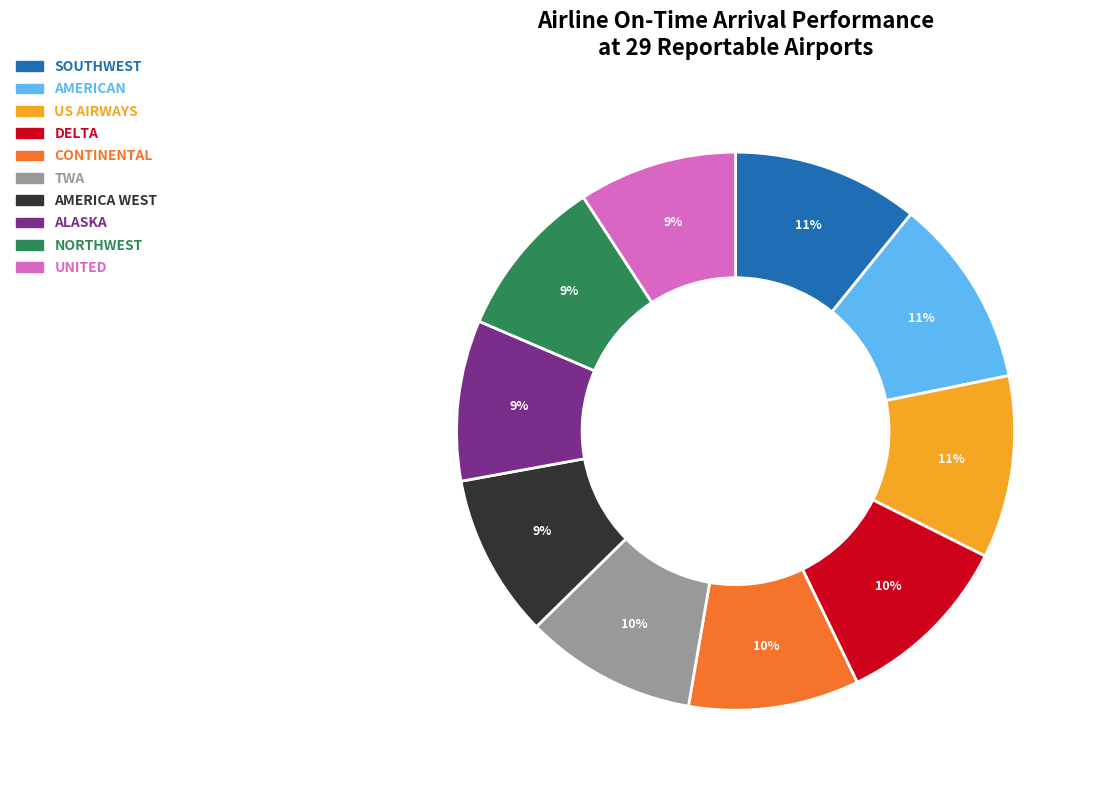

True or false: AMERICA WEST accounts for 9% of the total.

True